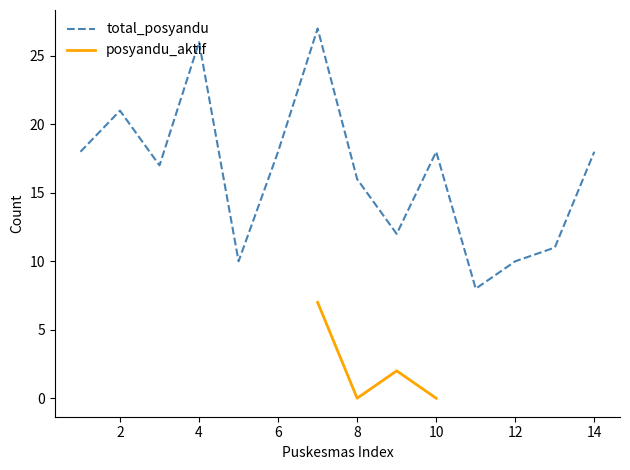

The value of total_posyandu at 14 is 18. True or false?

True